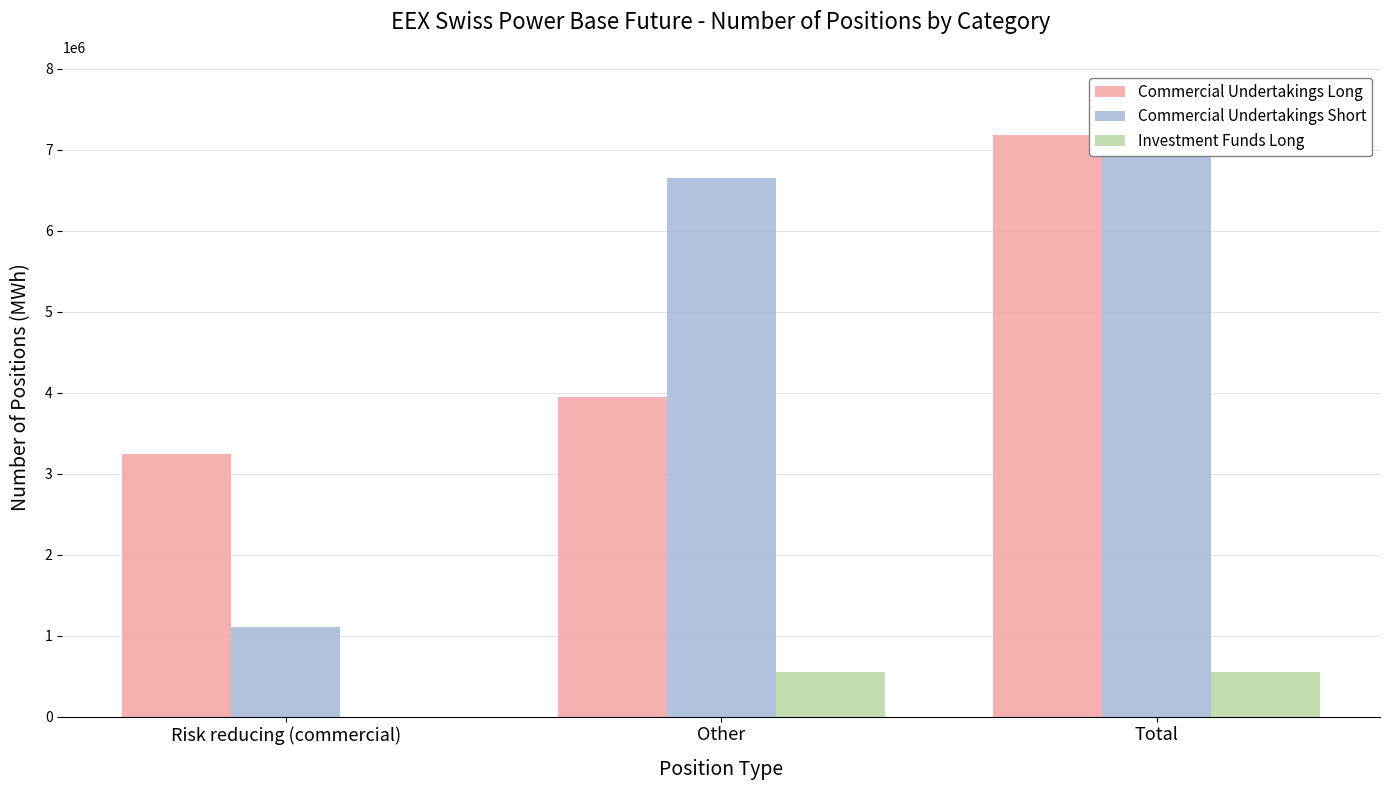

What is the sum of all Investment Funds Long values?

1096622